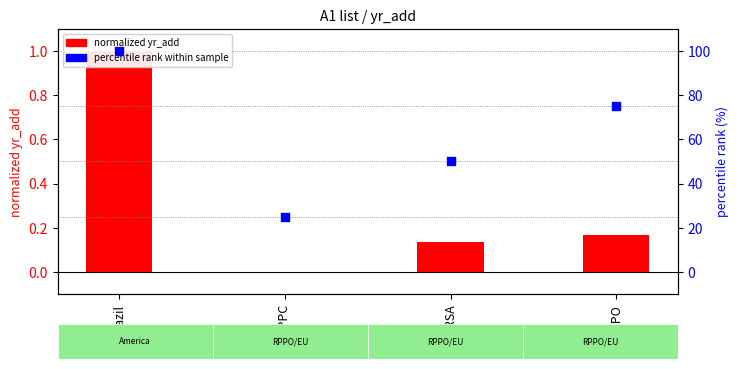

Which series has the largest total across all categories?

percentile rank within sample